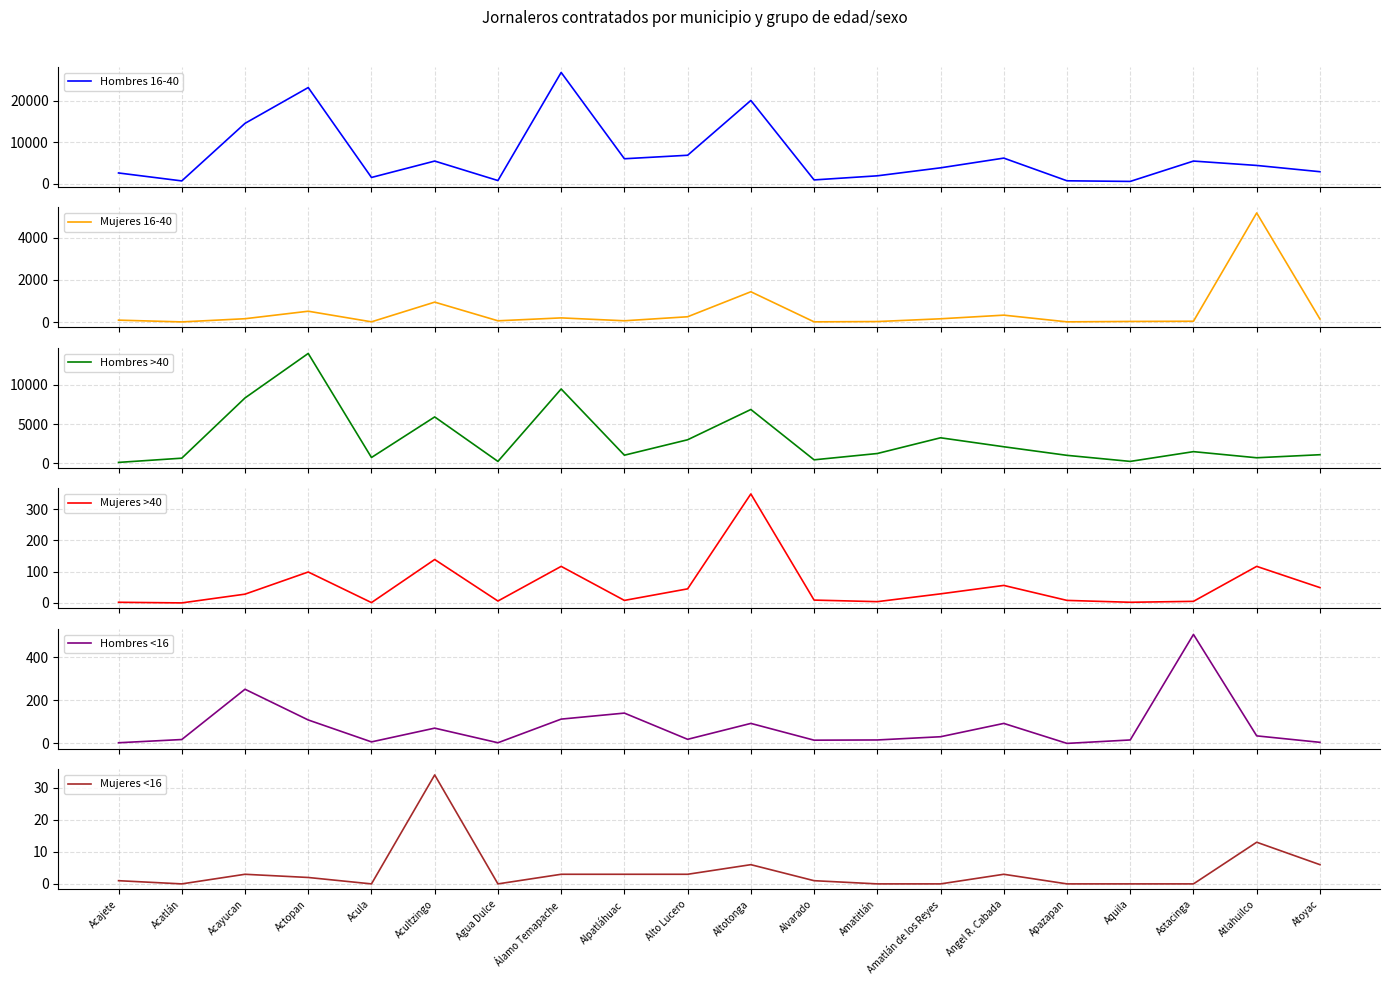

Rank the categories by Hombres 16-40 value from highest to lowest.

Álamo Temapache, Actopan, Altotonga, Acayucan, Alto Lucero, Angel R. Cabada, Alpatláhuac, Acultzingo, Astacinga, Atlahuilco, Amatlán de los Reyes, Atoyac, Acajete, Amatitlán, Acula, Alvarado, Agua Dulce, Apazapan, Acatlán, Aquila